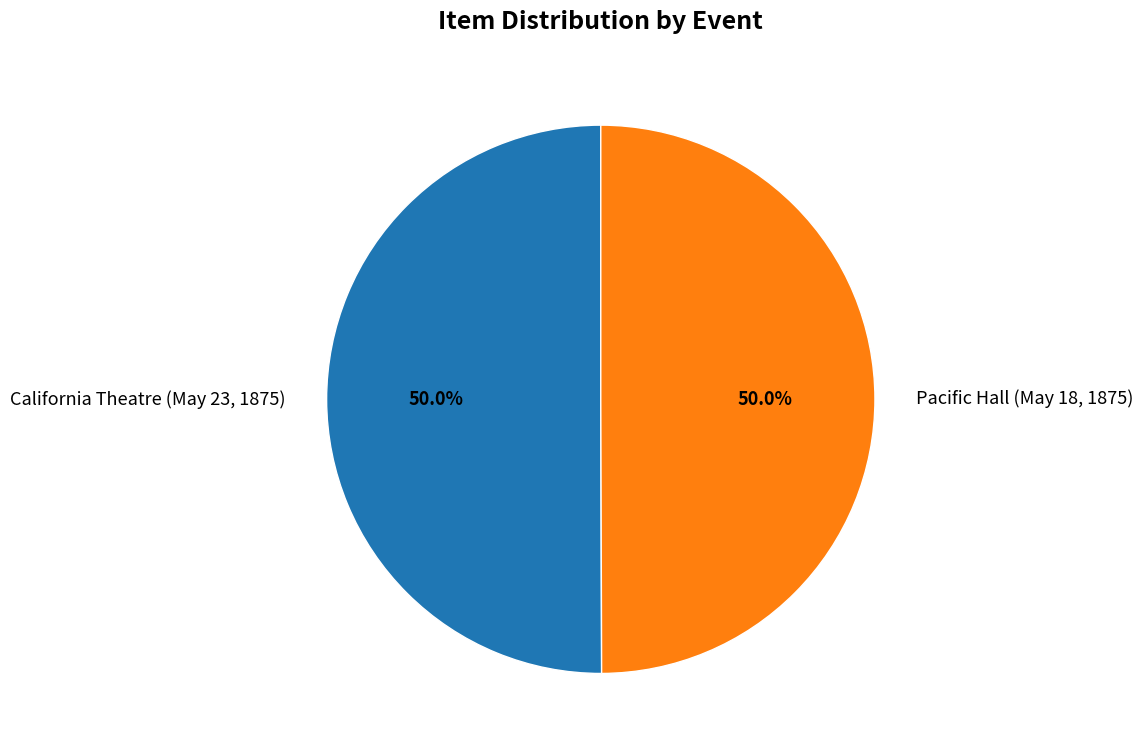

Approximately how many times larger is the value at California Theatre (May 23, 1875) compared to Pacific Hall (May 18, 1875)?

1.0